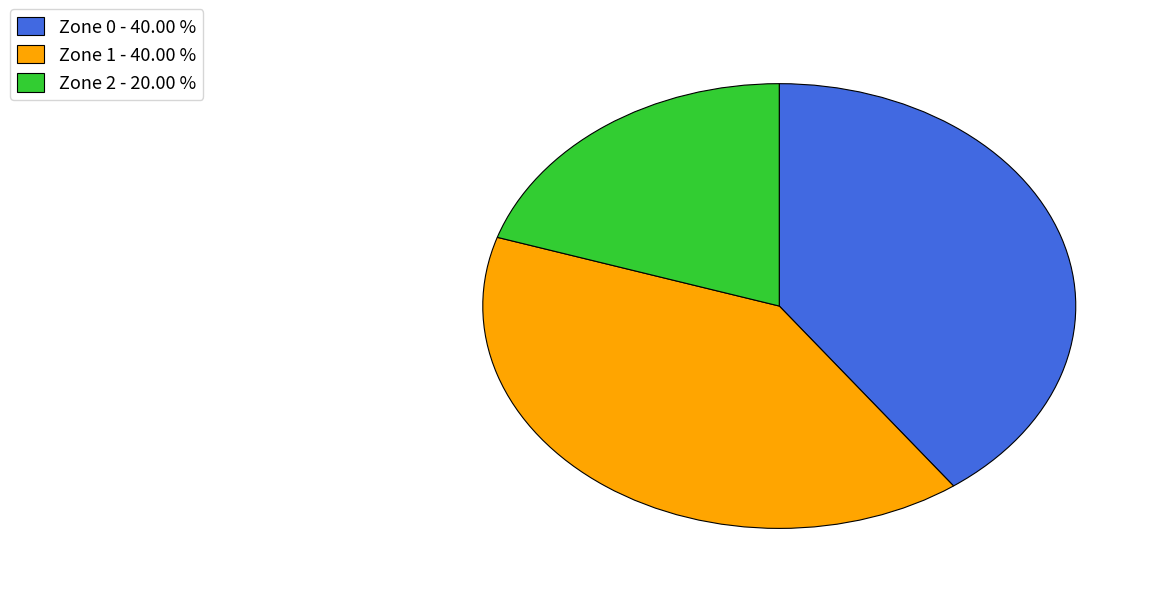

Which category has the smallest portion of the pie?

Zone 2